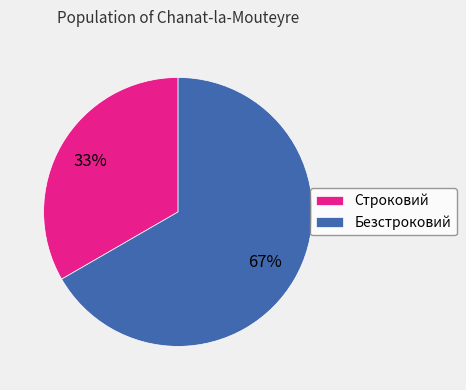

To the nearest percent, what percentage of the pie is Безстроковий?

67%